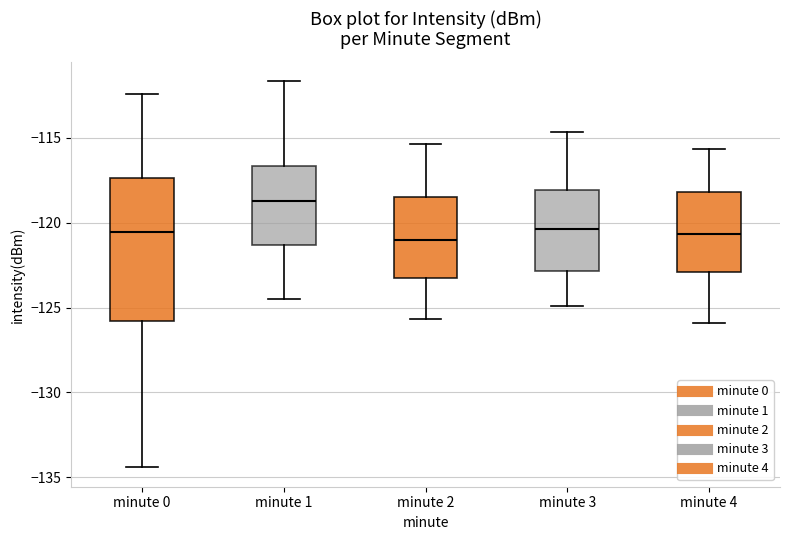

Which box's median line is the highest?

minute 1